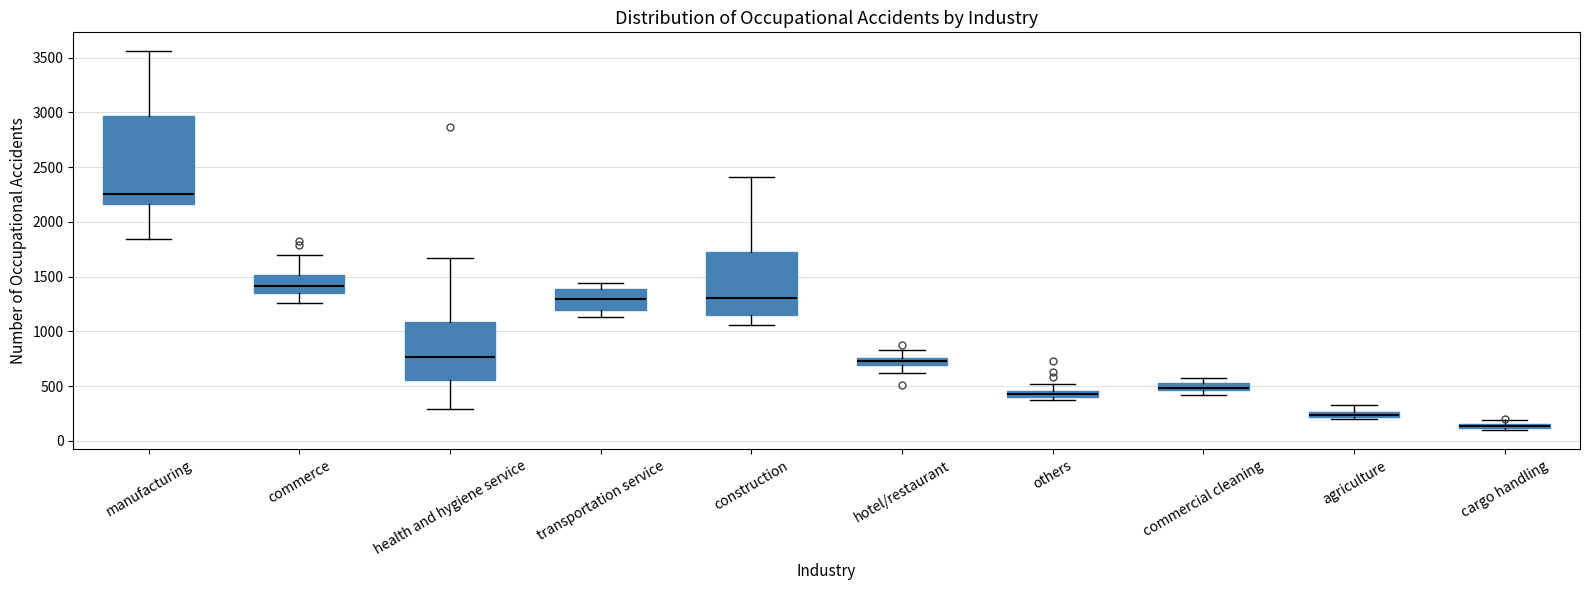

Comparing the boxes themselves (not the whiskers), which one is the tallest?

manufacturing